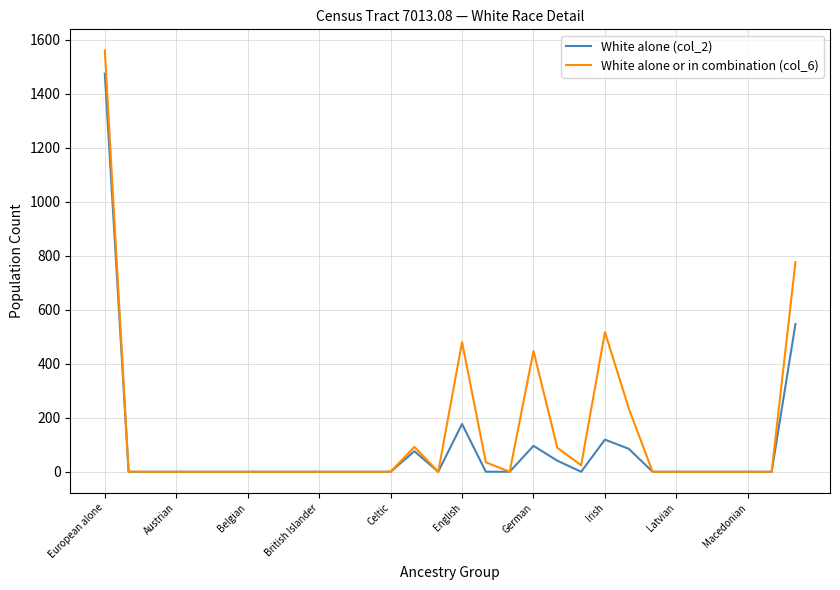

Rank the series by their maximum value, from highest to lowest.

White alone or in combination (col_6), White alone (col_2)